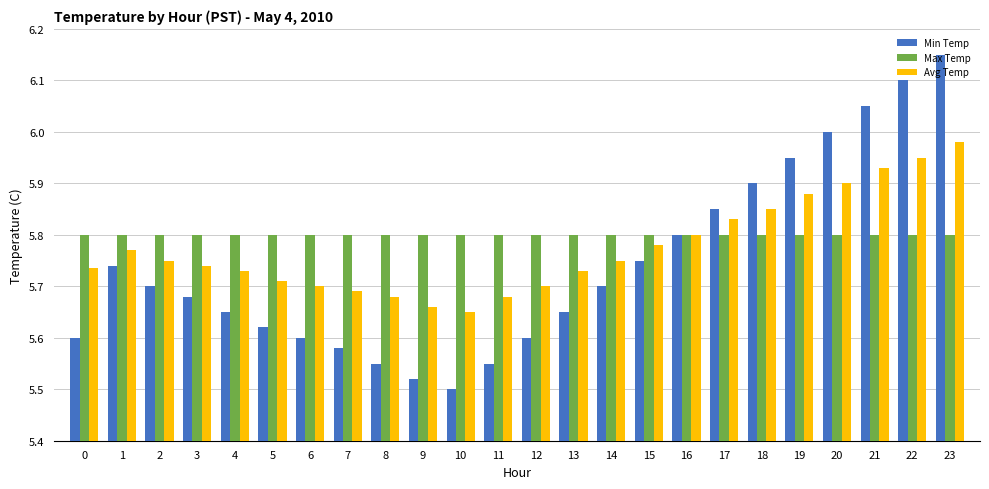

Are the bars grouped side by side (vs. stacked)?

Yes